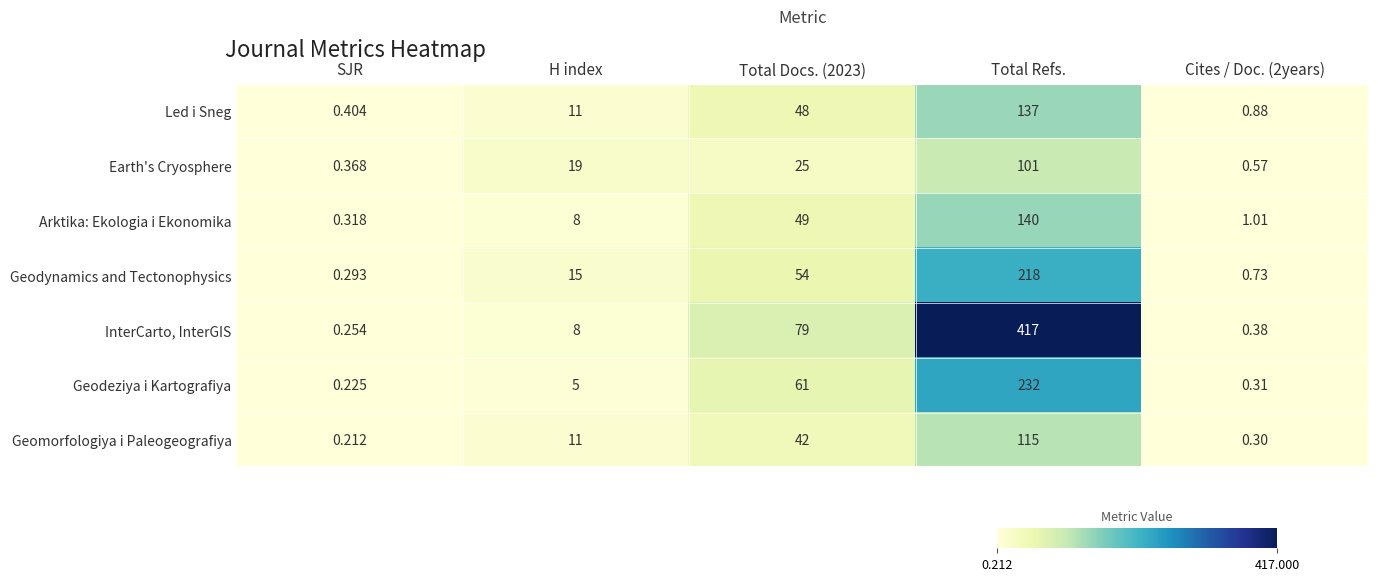

At which label does Geomorfologiya i Paleogeografiya reach its minimum?

SJR